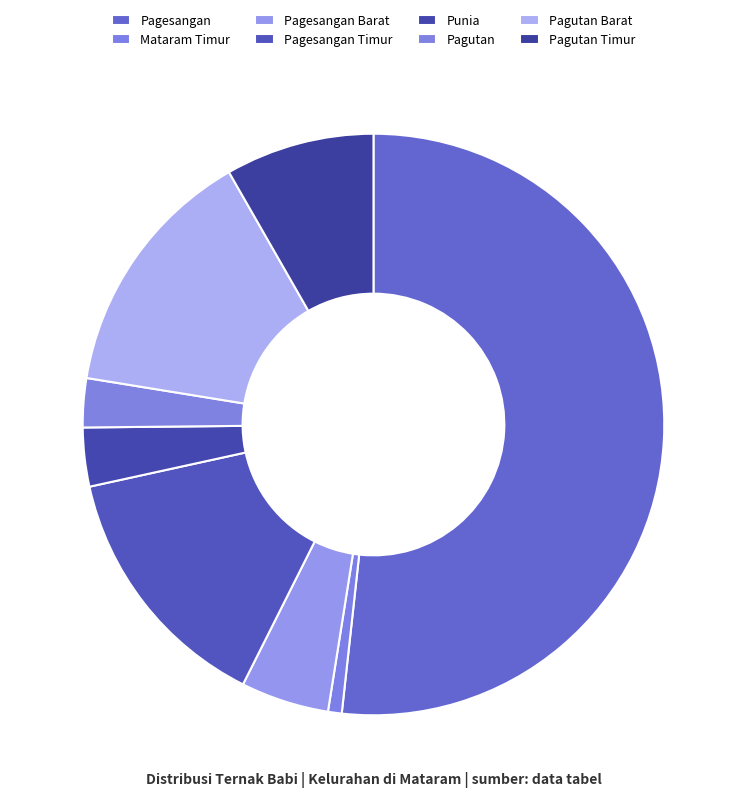

Is Pagesangan the majority of the pie?

Yes